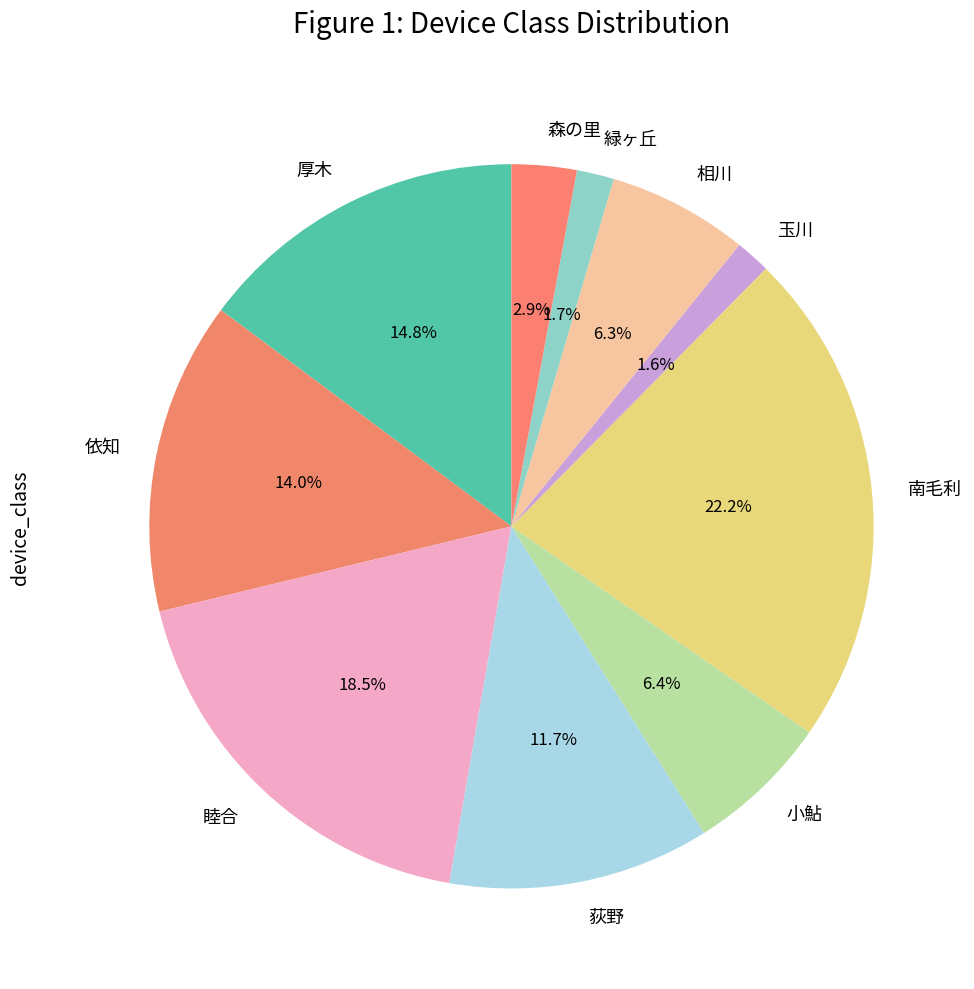

Is it true that 依知 is 22% of the pie?

False